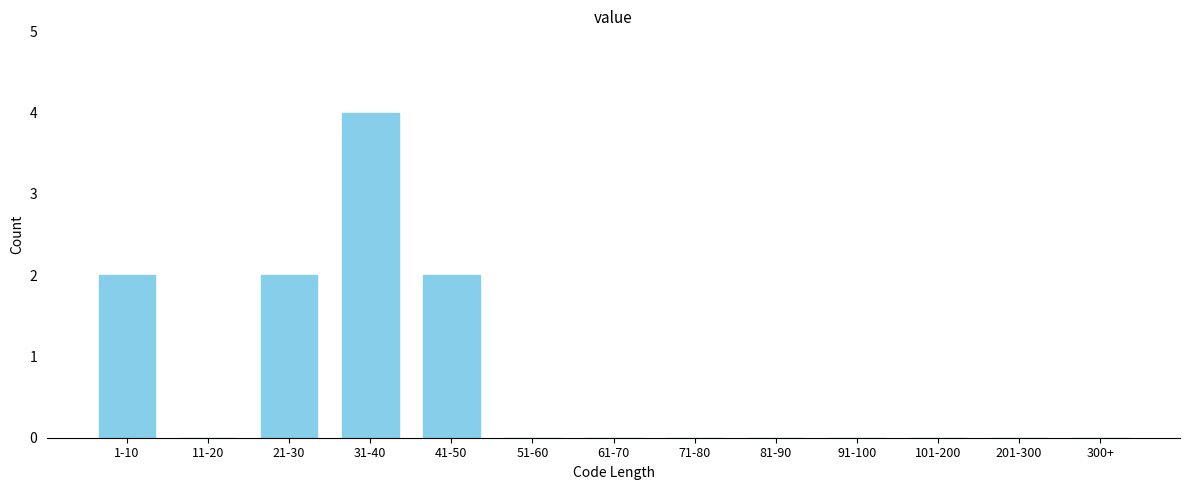

Reading right to left, list all the values displayed in this chart.

300+=0	201-300=0	101-200=0	91-100=0	81-90=0	71-80=0	61-70=0	51-60=0	41-50=2	31-40=4	21-30=2	11-20=0	1-10=2